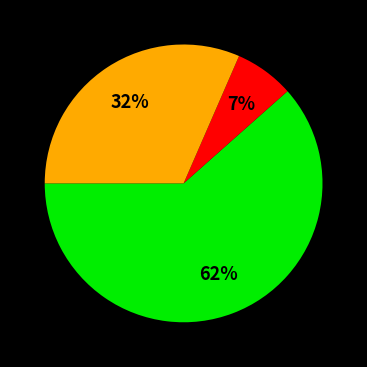

Is there any slice that represents more than half of the pie?

Yes